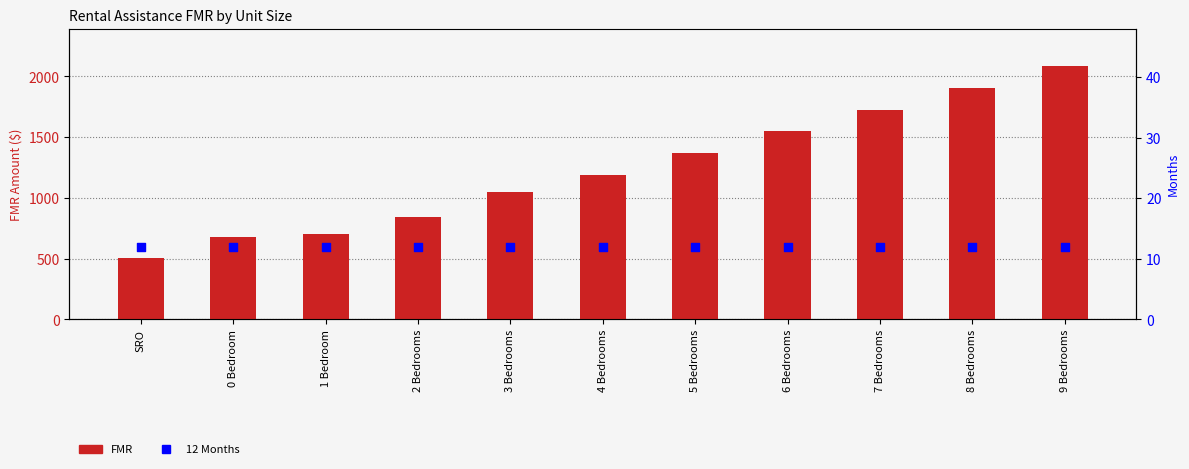

At how many categories does at least one series exceed 534?

10